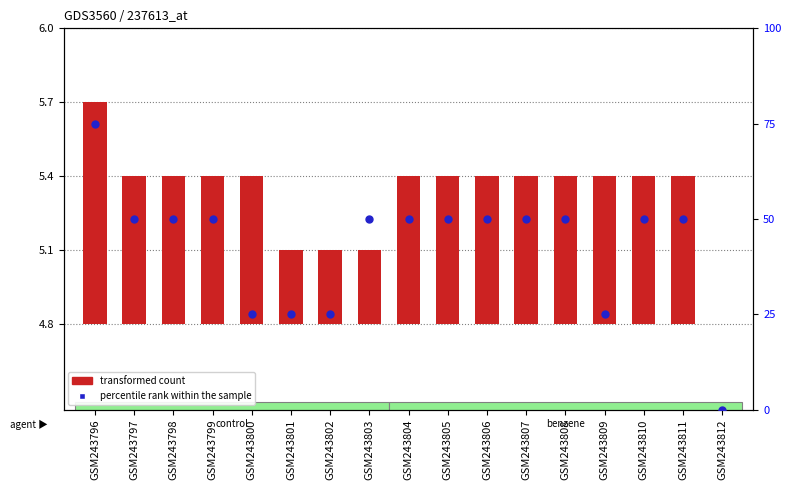

Is the value of percentile rank within the sample at GSM243800 greater than the value of transformed count at GSM243798?

Yes